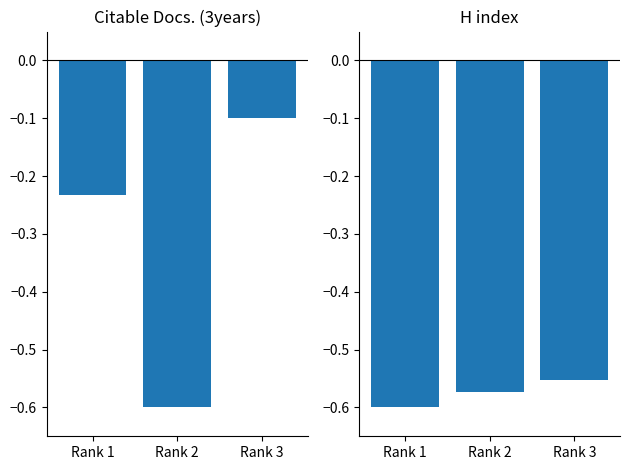

Rank the series by their maximum value, from lowest to highest.

H index, Citable Docs. (3years)